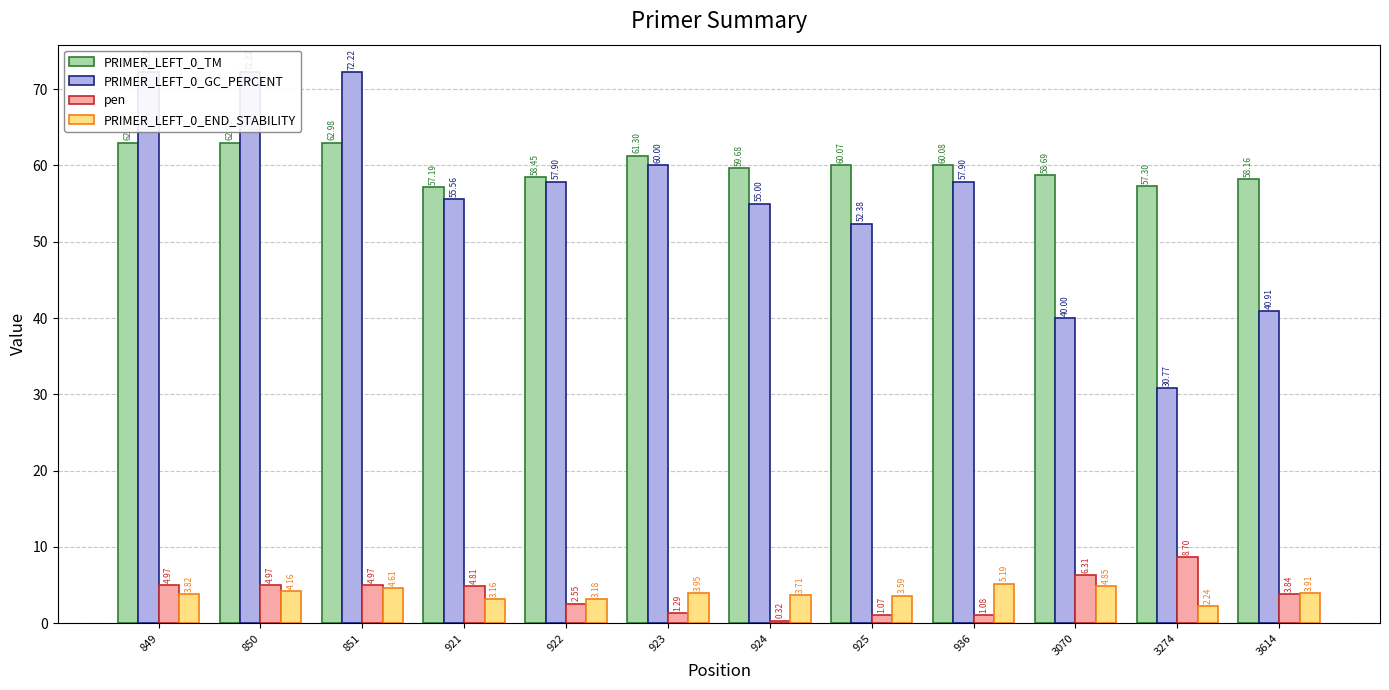

Which category has the highest value across all series?

849